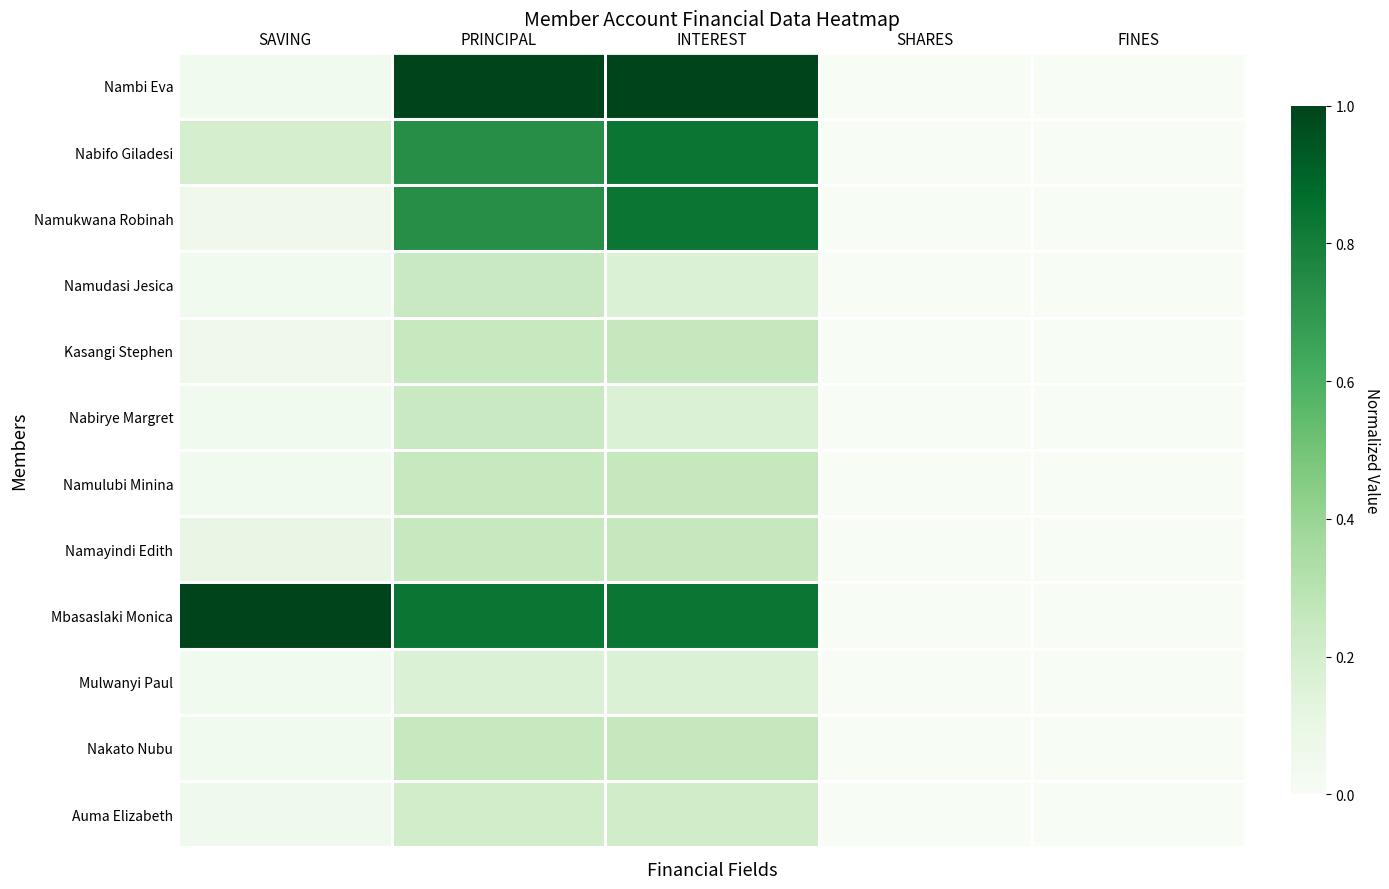

Reading left to right, list all the values displayed in this chart.

Nambi Eva: SAVING=0.0	PRINCIPAL=1.0	INTEREST=1.0	SHARES=0.0	FINES=0.0
Nabifo Giladesi: SAVING=0.2	PRINCIPAL=0.7	INTEREST=0.8	SHARES=0.0	FINES=0.0
Namukwana Robinah: SAVING=0.1	PRINCIPAL=0.7	INTEREST=0.8	SHARES=0.0	FINES=0.0
Namudasi Jesica: SAVING=0.0	PRINCIPAL=0.2	INTEREST=0.2	SHARES=0.0	FINES=0.0
Kasangi Stephen: SAVING=0.1	PRINCIPAL=0.2	INTEREST=0.3	SHARES=0.0	FINES=0.0
Nabirye Margret: SAVING=0.0	PRINCIPAL=0.2	INTEREST=0.2	SHARES=0.0	FINES=0.0
Namulubi Minina: SAVING=0.0	PRINCIPAL=0.2	INTEREST=0.3	SHARES=0.0	FINES=0.0
Namayindi Edith: SAVING=0.1	PRINCIPAL=0.2	INTEREST=0.3	SHARES=0.0	FINES=0.0
Mbasaslaki Monica: SAVING=1.0	PRINCIPAL=0.8	INTEREST=0.8	SHARES=0.0	FINES=0.0
Mulwanyi Paul: SAVING=0.0	PRINCIPAL=0.2	INTEREST=0.2	SHARES=0.0	FINES=0.0
Nakato Nubu: SAVING=0.0	PRINCIPAL=0.2	INTEREST=0.3	SHARES=0.0	FINES=0.0
Auma Elizabeth: SAVING=0.0	PRINCIPAL=0.2	INTEREST=0.2	SHARES=0.0	FINES=0.0